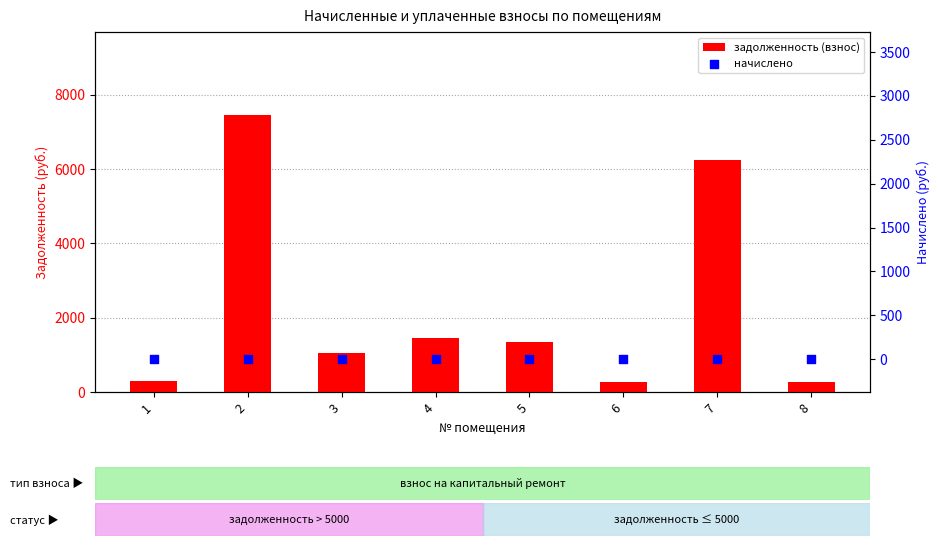

What are all the series names shown in the legend?

задолженность (взнос), начислено